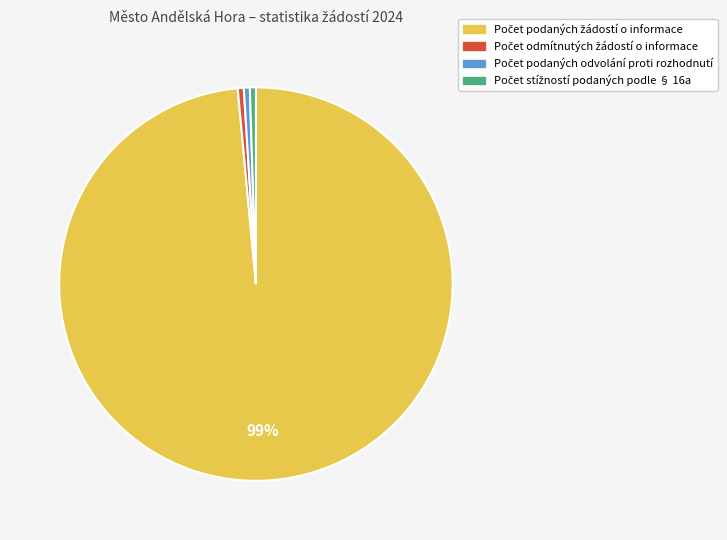

To the nearest percent, what is the average slice percentage?

25%